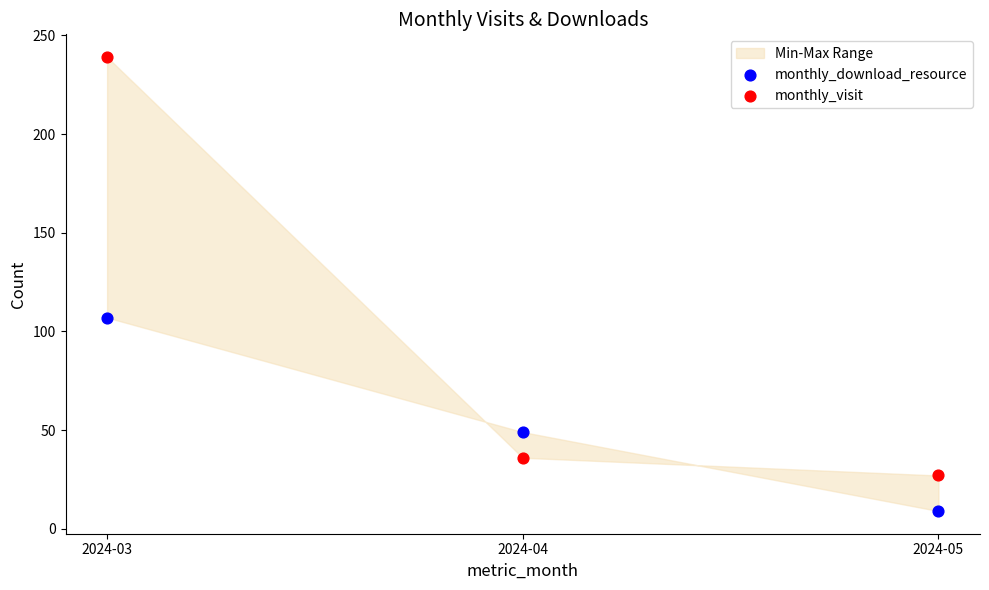

Which series has the widest spread of Y values?

monthly_visit